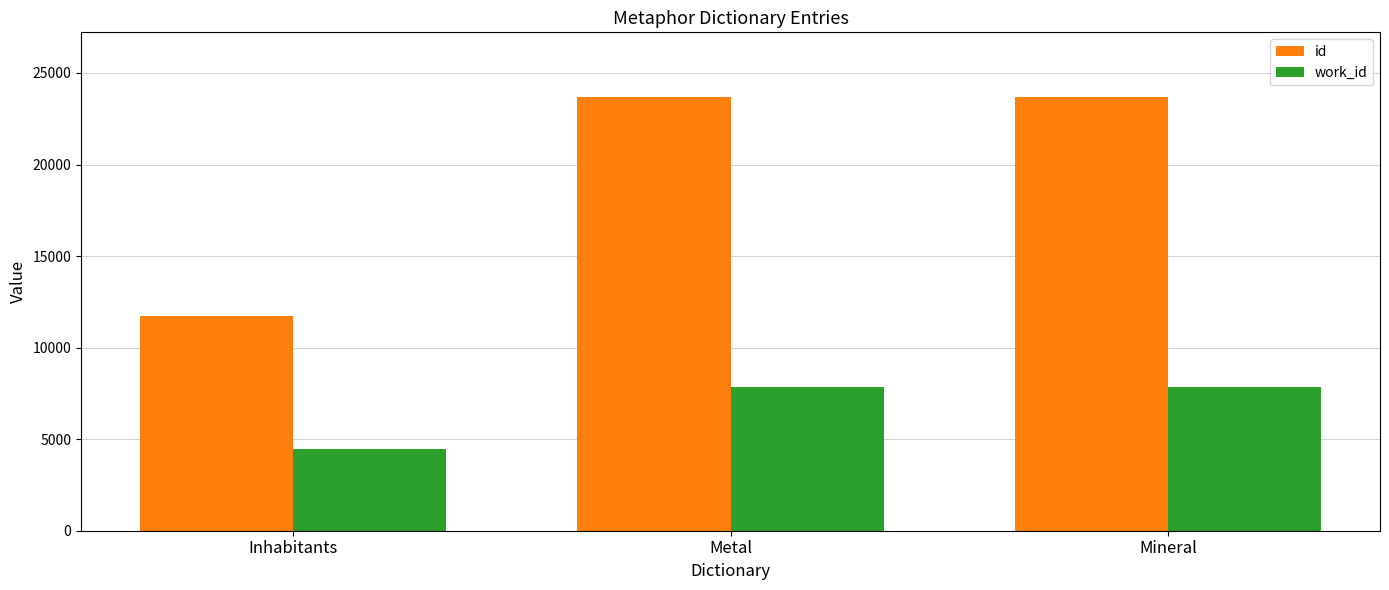

Rank the series by their average value, from lowest to highest.

work_id, id